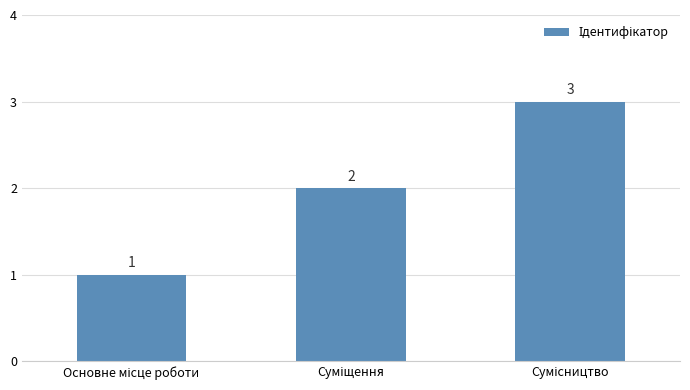

Count the values in the range 1 to 3.

3